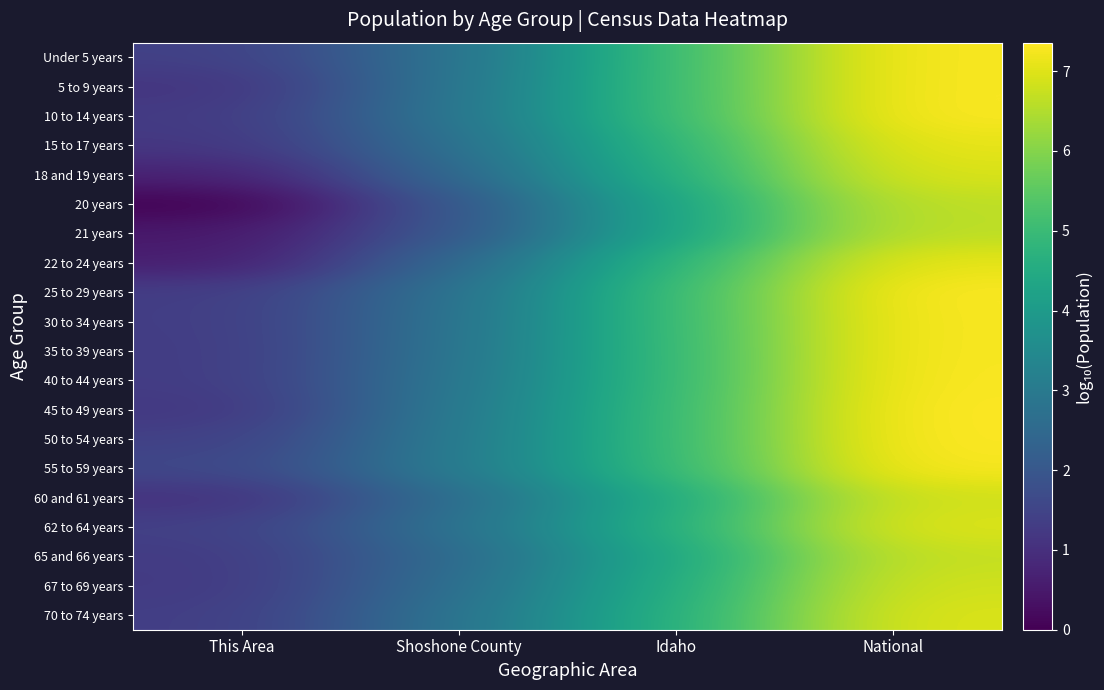

Reading right to left, extract all data points from this chart.

Under 5 years: National=7.3	Idaho=5.1	Shoshone County=2.8	This Area=1.4
5 to 9 years: National=7.3	Idaho=5.1	Shoshone County=2.9	This Area=1.1
10 to 14 years: National=7.3	Idaho=5.1	Shoshone County=2.9	This Area=1.3
15 to 17 years: National=7.1	Idaho=4.8	Shoshone County=2.7	This Area=1.2
18 and 19 years: National=7.0	Idaho=4.7	Shoshone County=2.5	This Area=0.7
20 years: National=6.7	Idaho=4.3	Shoshone County=2.0	This Area=0.0
21 years: National=6.6	Idaho=4.3	Shoshone County=2.0	This Area=0.5
22 to 24 years: National=7.1	Idaho=4.8	Shoshone County=2.5	This Area=0.6
25 to 29 years: National=7.3	Idaho=5.0	Shoshone County=2.8	This Area=1.3
30 to 34 years: National=7.3	Idaho=5.0	Shoshone County=2.8	This Area=1.3
35 to 39 years: National=7.3	Idaho=5.0	Shoshone County=2.8	This Area=1.3
40 to 44 years: National=7.3	Idaho=5.0	Shoshone County=2.9	This Area=1.3
45 to 49 years: National=7.4	Idaho=5.0	Shoshone County=3.0	This Area=1.2
50 to 54 years: National=7.3	Idaho=5.0	Shoshone County=3.0	This Area=1.4
55 to 59 years: National=7.3	Idaho=5.0	Shoshone County=3.0	This Area=1.6
60 and 61 years: National=6.9	Idaho=4.5	Shoshone County=2.6	This Area=1.0
62 to 64 years: National=7.0	Idaho=4.7	Shoshone County=2.8	This Area=1.4
65 and 66 years: National=6.7	Idaho=4.4	Shoshone County=2.5	This Area=1.3
67 to 69 years: National=6.9	Idaho=4.6	Shoshone County=2.7	This Area=1.3
70 to 74 years: National=7.0	Idaho=4.7	Shoshone County=2.8	This Area=1.3